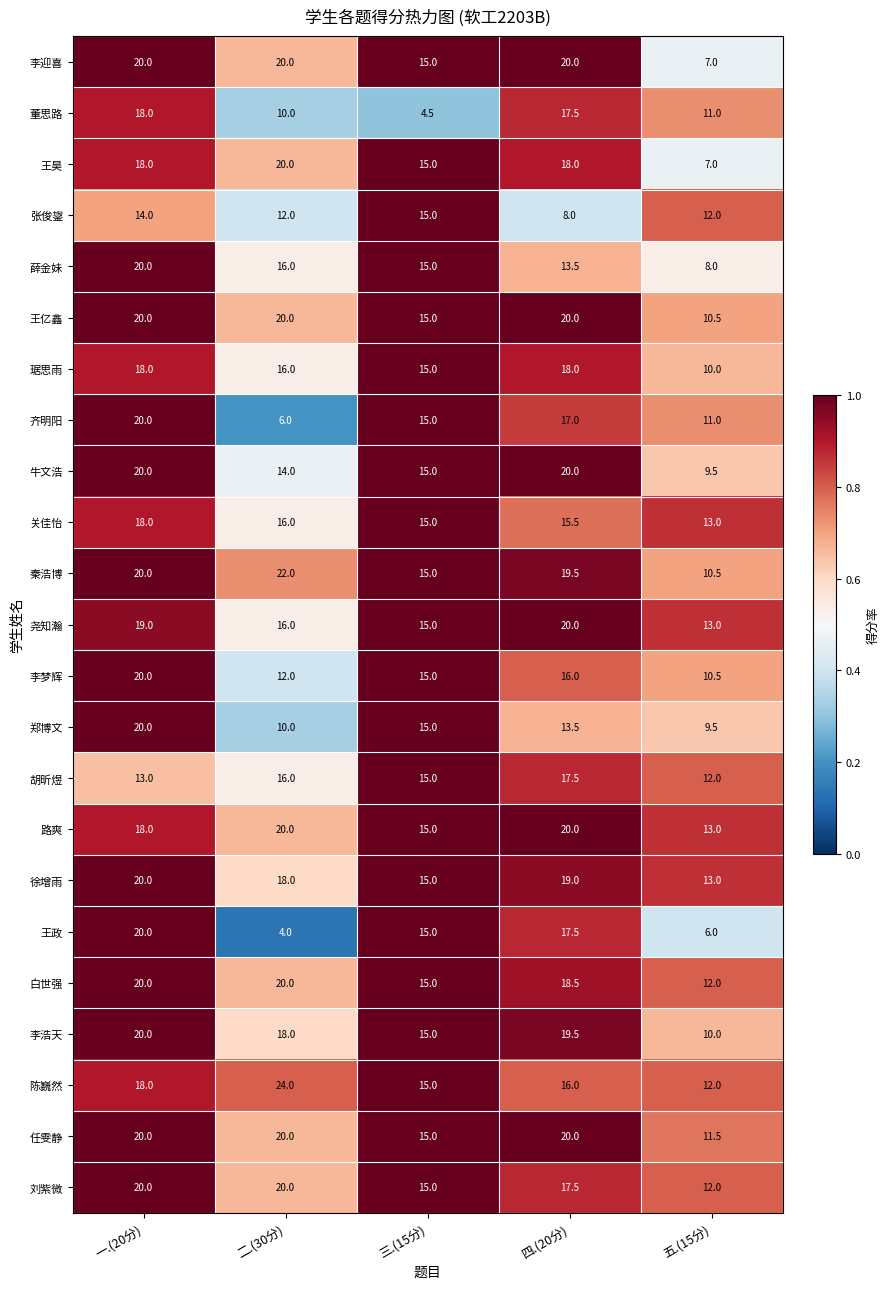

At which label does 齐明阳 reach its minimum?

二.(30分)